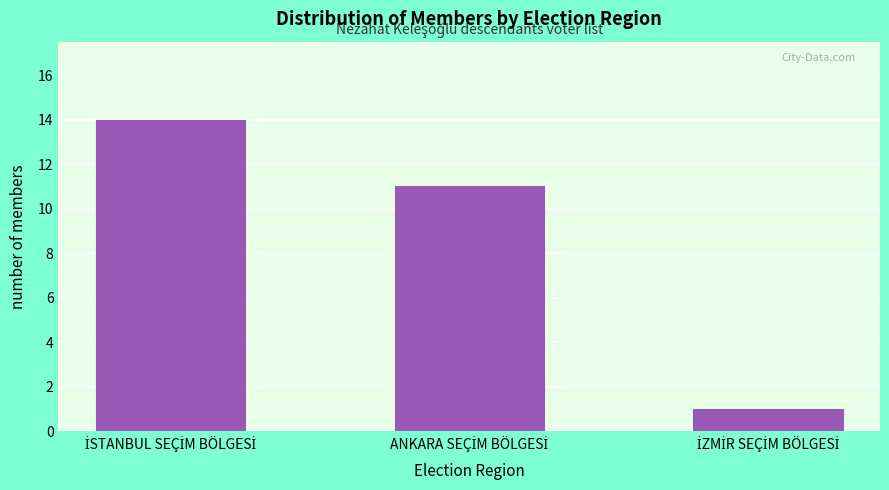

Reading right to left, transcribe all the data shown in this chart.

1	11	14